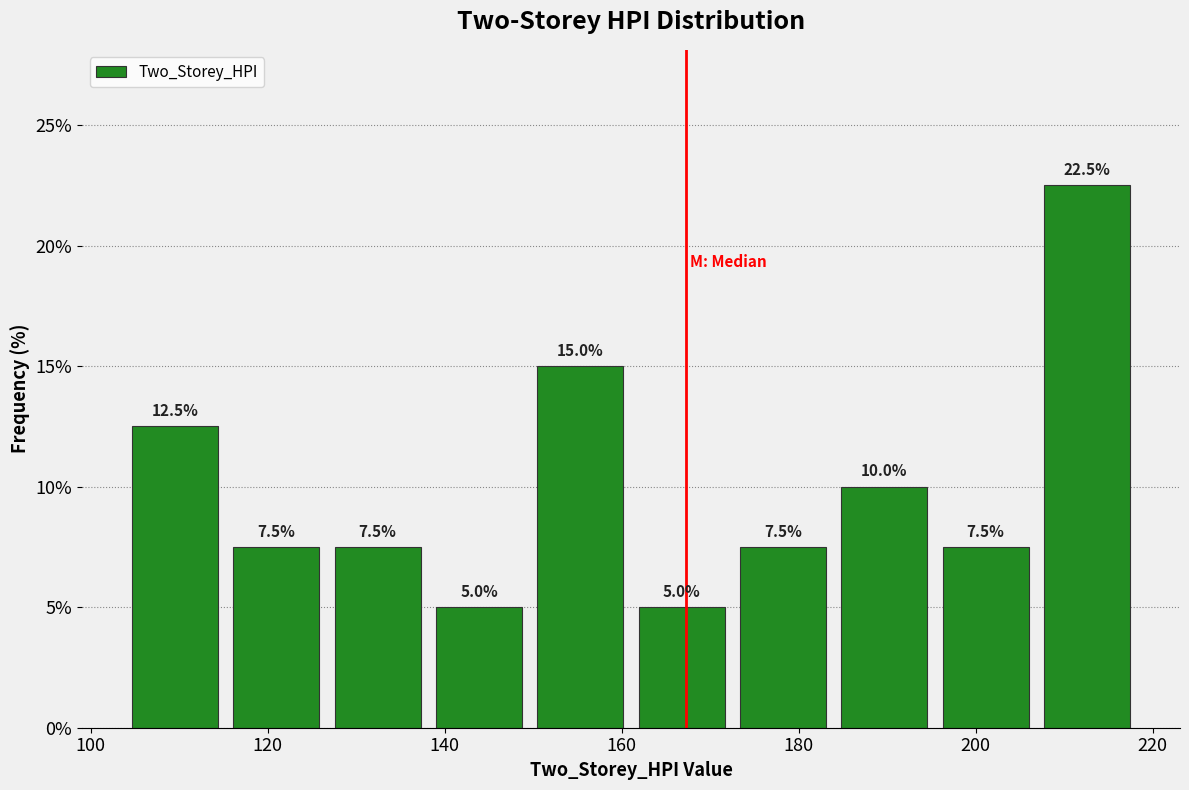

How tall is the bar that spans 104 to 116 on the x-axis? The bar edges are not printed on the chart, so give them approximately, as read against the axis.

12.5